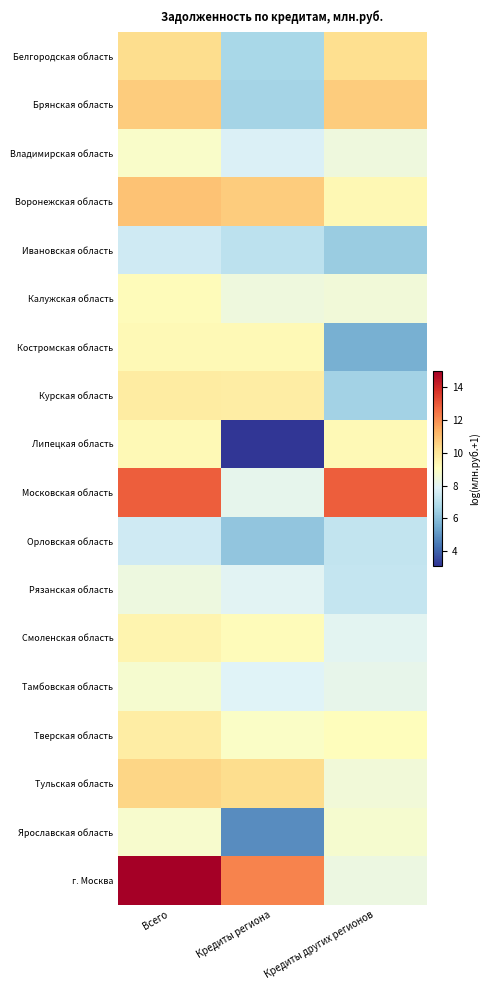

Reading left to right, transcribe all the data shown in this chart.

Белгородская область: Всего=10.3	Кредиты региона=6.7	Кредиты других регионов=10.3
Брянская область: Всего=10.7	Кредиты региона=6.6	Кредиты других регионов=10.7
Владимирская область: Всего=8.8	Кредиты региона=7.8	Кредиты других регионов=8.4
Воронежская область: Всего=10.9	Кредиты региона=10.7	Кредиты других регионов=9.3
Ивановская область: Всего=7.5	Кредиты региона=7.1	Кредиты других регионов=6.3
Калужская область: Всего=9.2	Кредиты региона=8.4	Кредиты других регионов=8.5
Костромская область: Всего=9.3	Кредиты региона=9.3	Кредиты других регионов=5.6
Курская область: Всего=9.8	Кредиты региона=9.7	Кредиты других регионов=6.6
Липецкая область: Всего=9.3	Кредиты региона=3.1	Кредиты других регионов=9.3
Московская область: Всего=12.9	Кредиты региона=8.1	Кредиты других регионов=12.9
Орловская область: Всего=7.5	Кредиты региона=6.2	Кредиты других регионов=7.2
Рязанская область: Всего=8.4	Кредиты региона=8.0	Кредиты других регионов=7.3
Смоленская область: Всего=9.5	Кредиты региона=9.2	Кредиты других регионов=8.0
Тамбовская область: Всего=8.7	Кредиты региона=7.9	Кредиты других регионов=8.1
Тверская область: Всего=9.7	Кредиты региона=8.9	Кредиты других регионов=9.1
Тульская область: Всего=10.4	Кредиты региона=10.3	Кредиты других регионов=8.5
Ярославская область: Всего=8.8	Кредиты региона=4.8	Кредиты других регионов=8.7
г. Москва: Всего=15.0	Кредиты региона=12.2	Кредиты других регионов=8.3